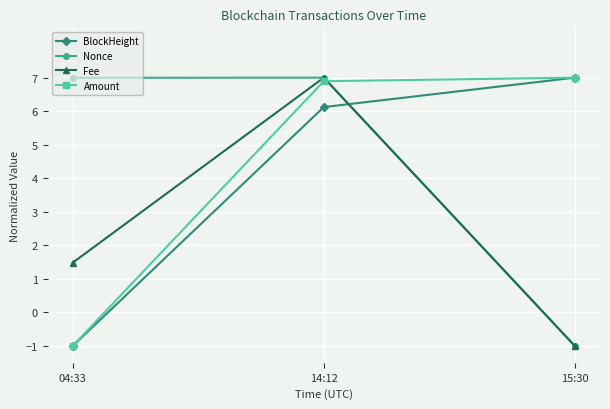

Is it true that BlockHeight equals 10.3 at 15:30?

False